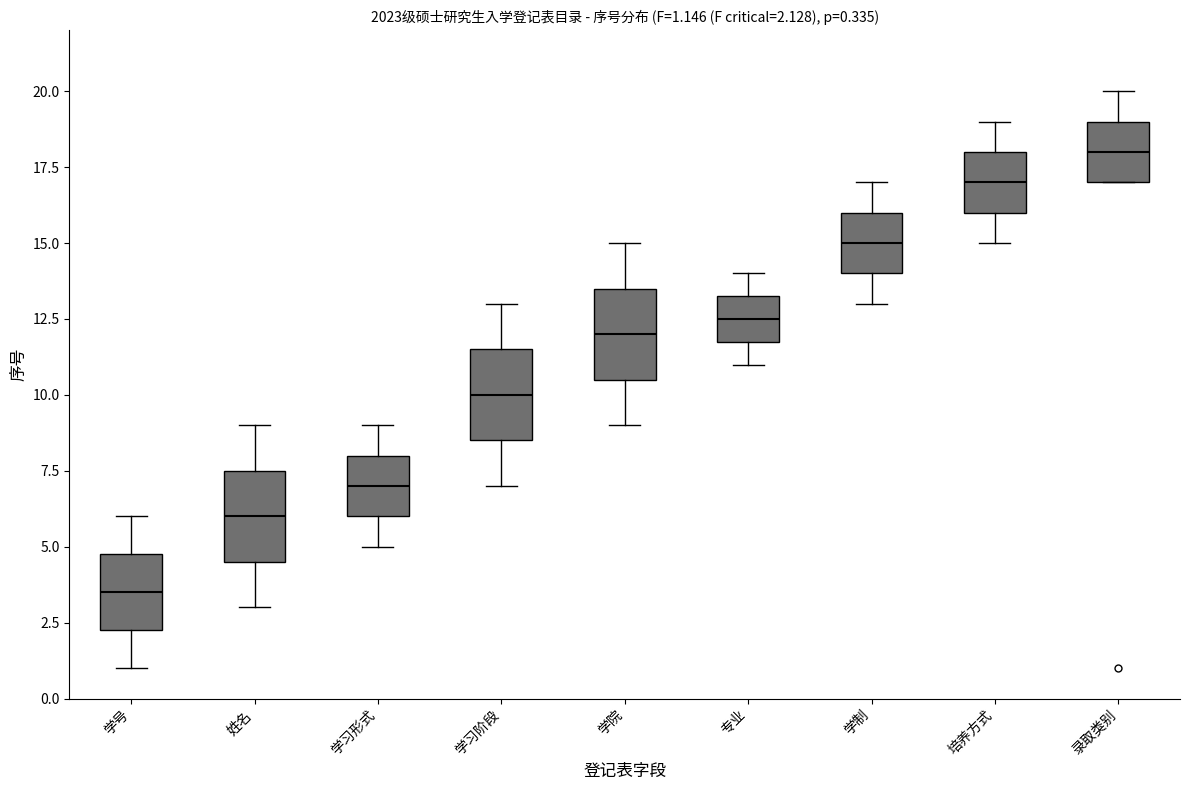

Which box's median line is the highest?

录取类别